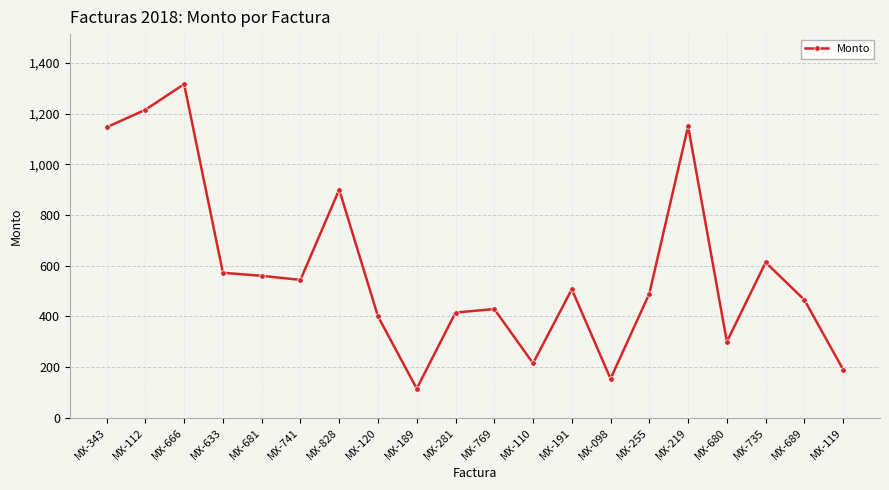

Where is the first local maximum?

MX-666